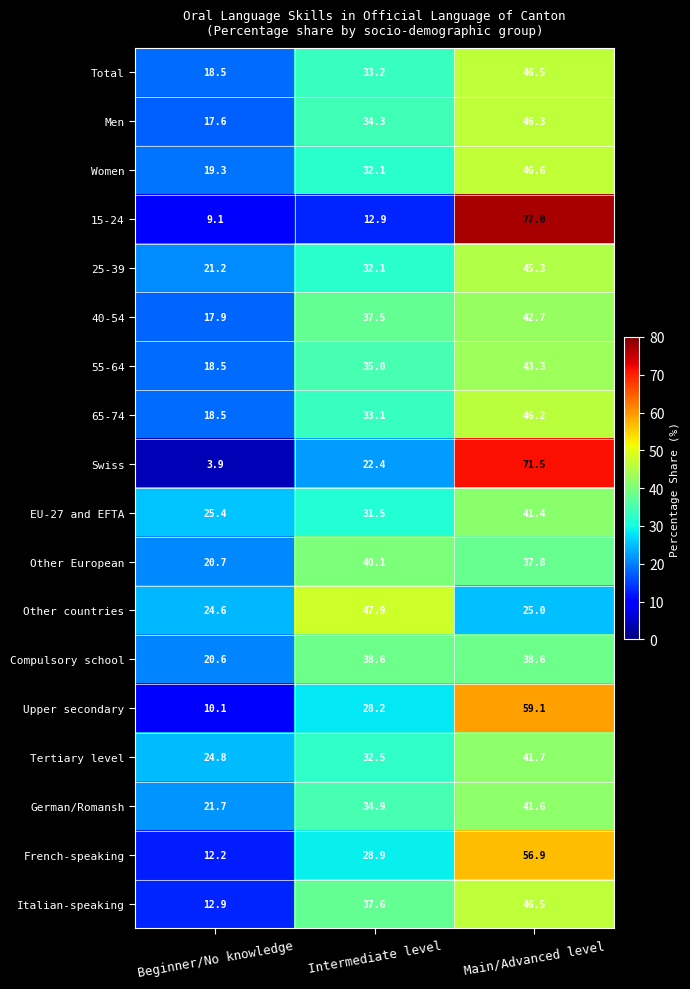

Count the number of data series in this chart.

18